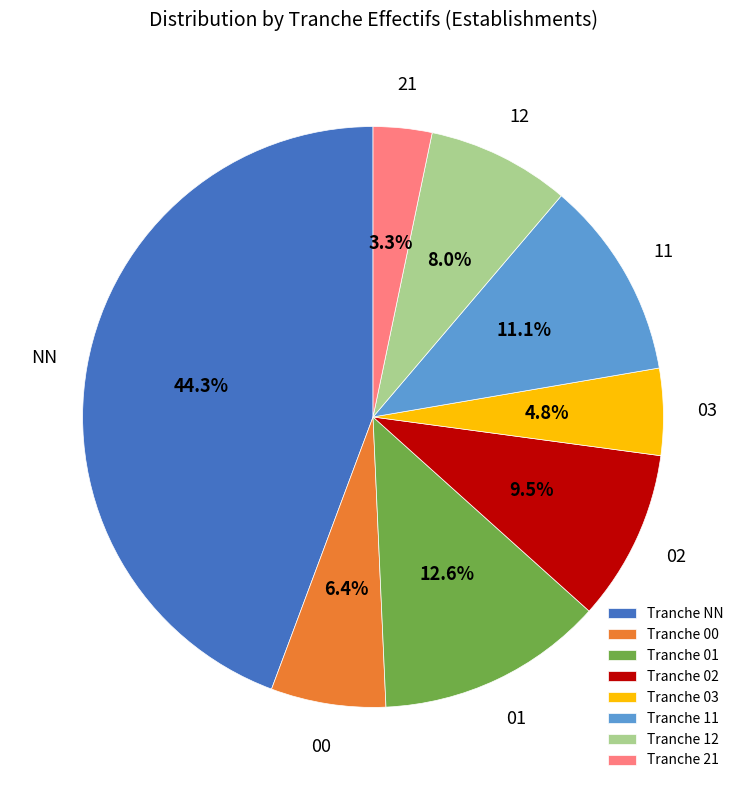

Combined, what portion of the pie is Tranche 02 and Tranche 00?

15.9%